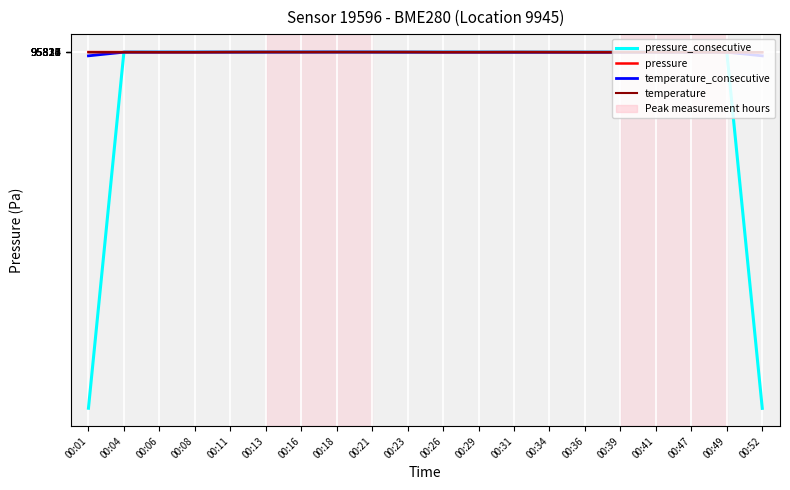

Which category has the lowest value in the temperature series?

00:36